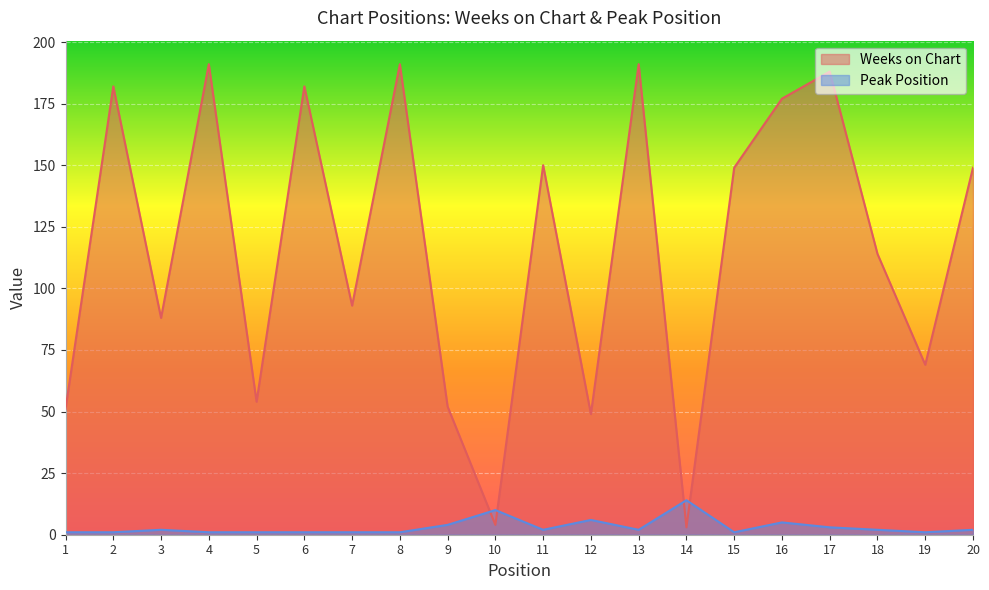

In Weeks on Chart, how many points are higher than both neighbors (excluding endpoints)?

7